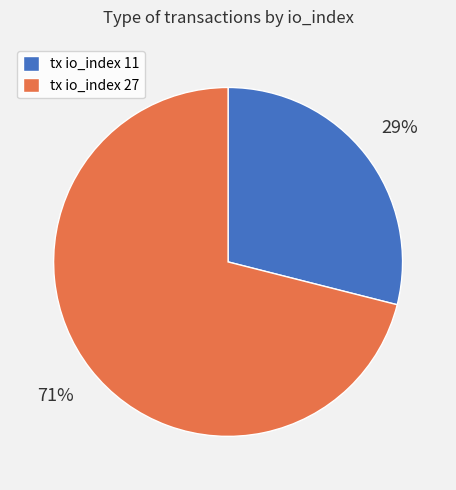

Combined, do tx io_index 11 and tx io_index 27 account for over 50%?

Yes